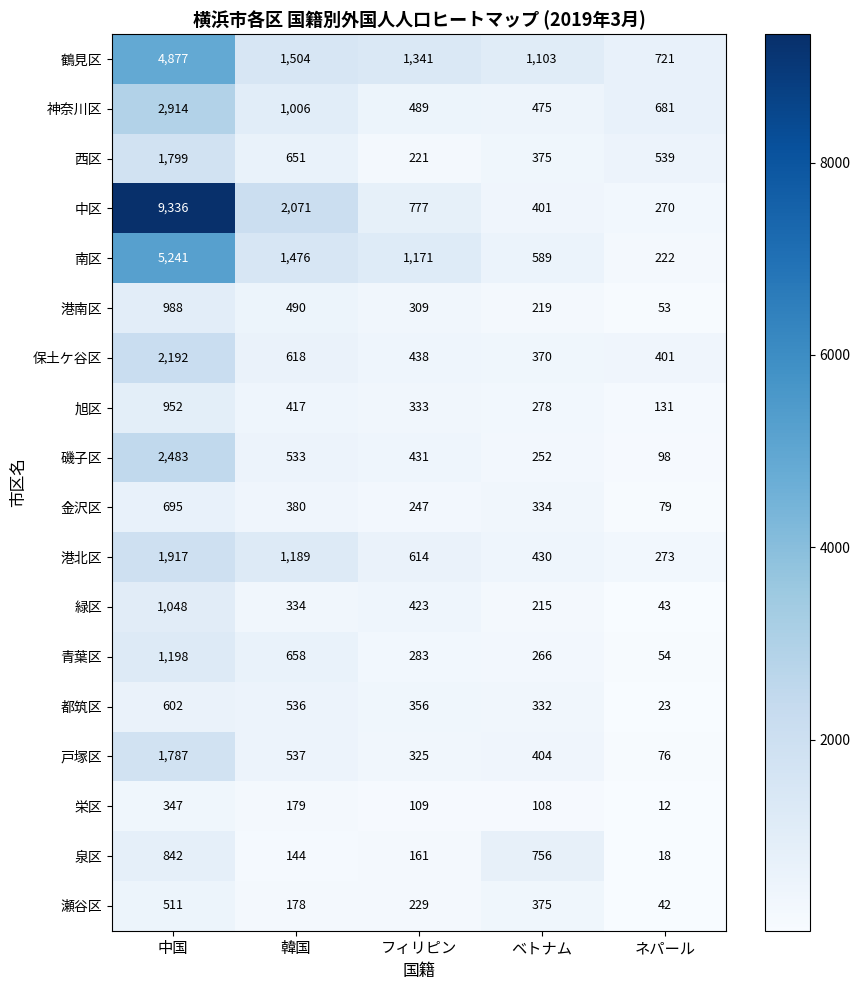

Between ベトナム and ネパール, which series saw the biggest shift?

泉区